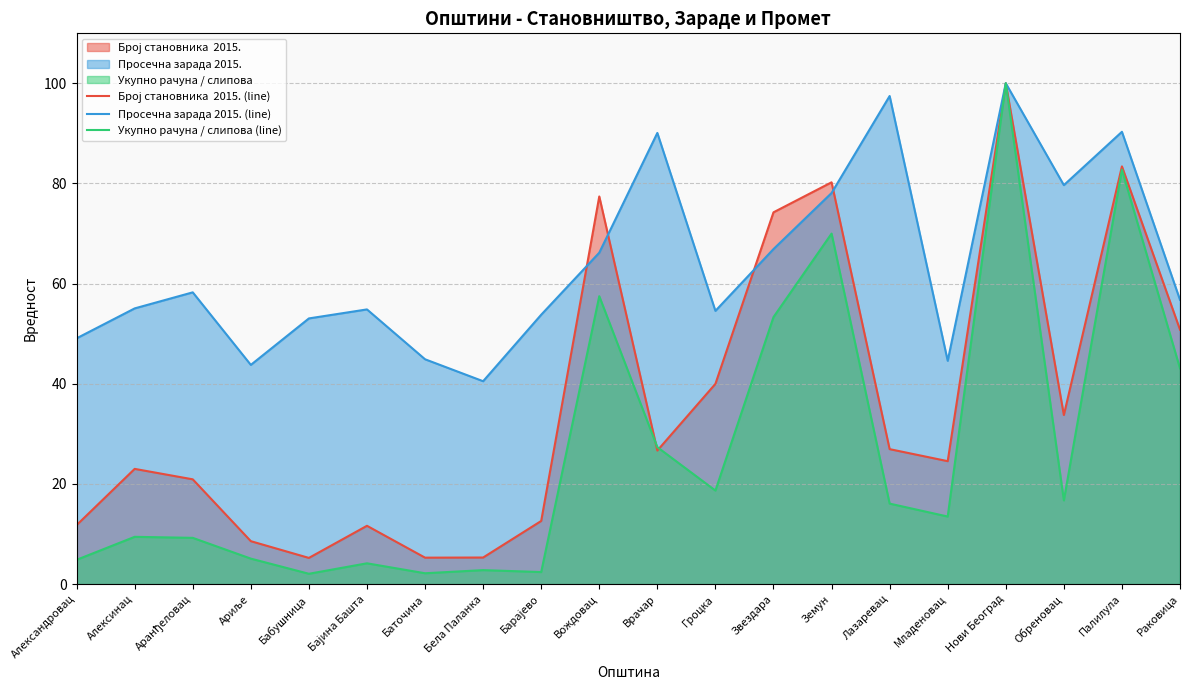

Count the number of categories in the chart.

20